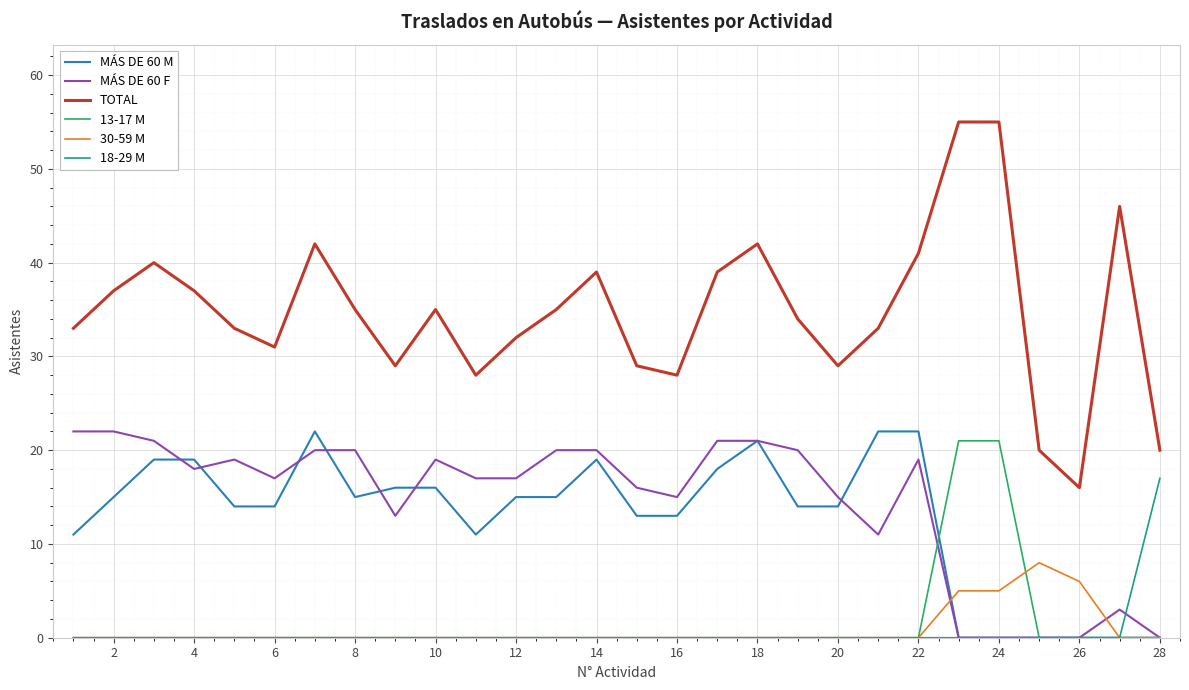

True or false: TOTAL and 13-17 M cross at least once.

False